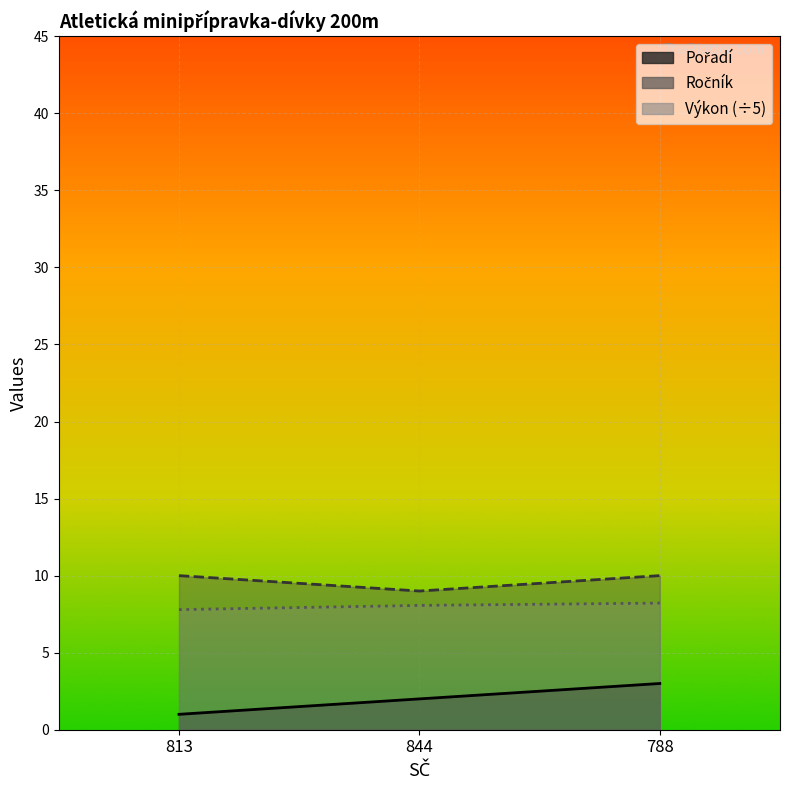

Where is Pořadí nearest to the value 2?

844